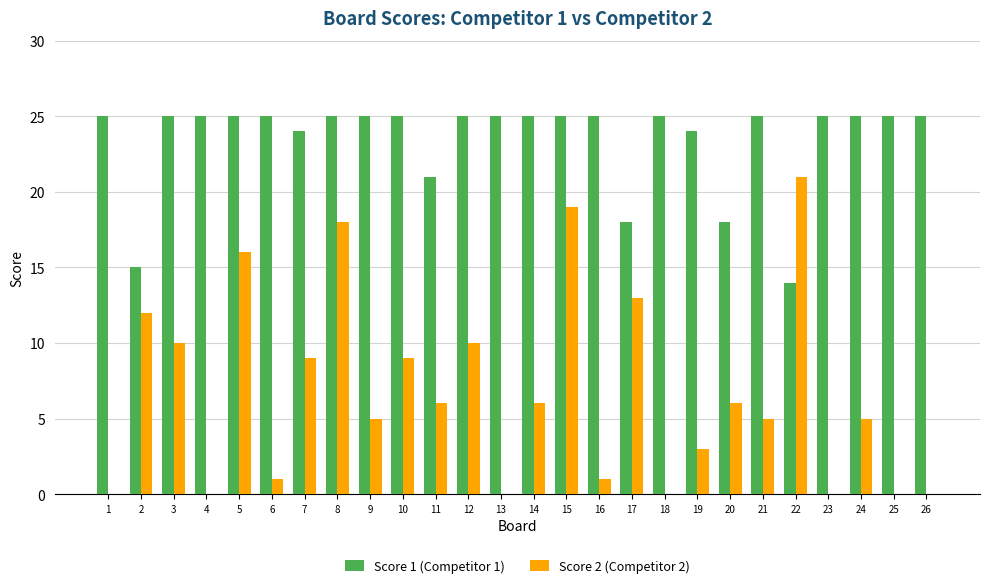

Is the value of Score 2 (Competitor 2) at 11 greater than the value of Score 1 (Competitor 1) at 26?

No